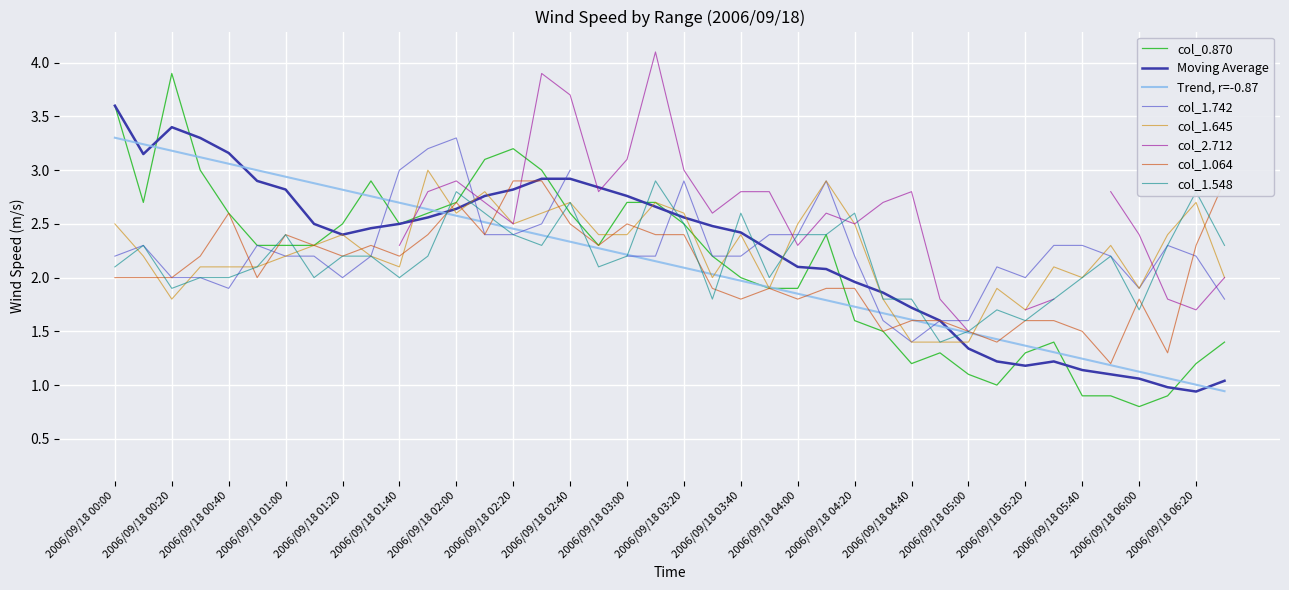

What is the difference between the maximum and minimum values in the col_1.645 series?

1.6